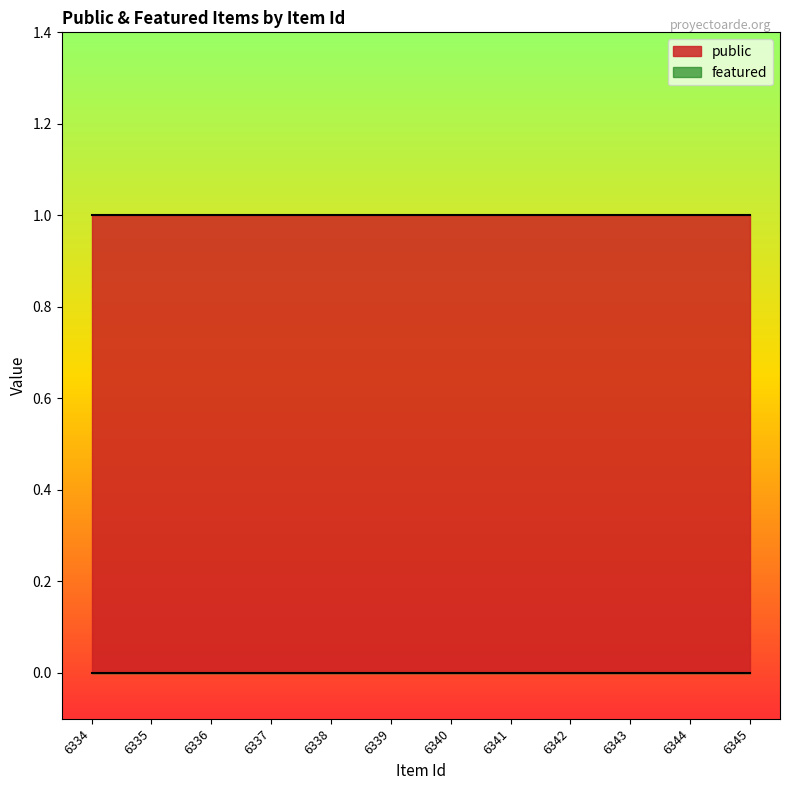

True or false: featured has more than 1 interior local peaks.

False